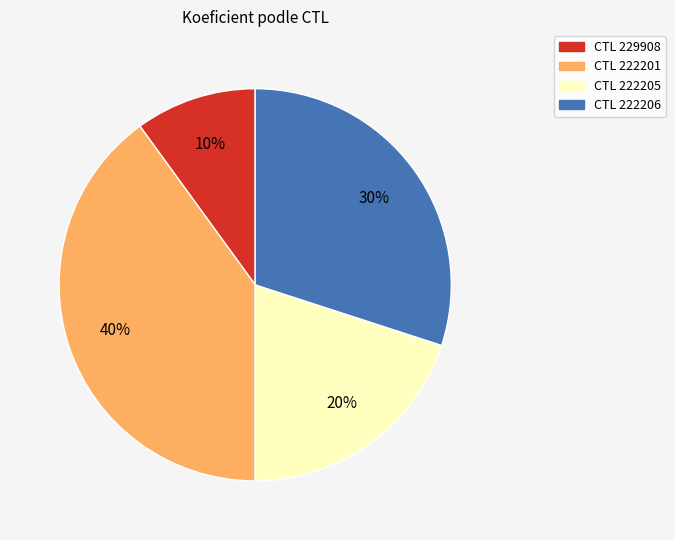

What is the ratio of the value at CTL 222205 to the value at CTL 229908?

2.0